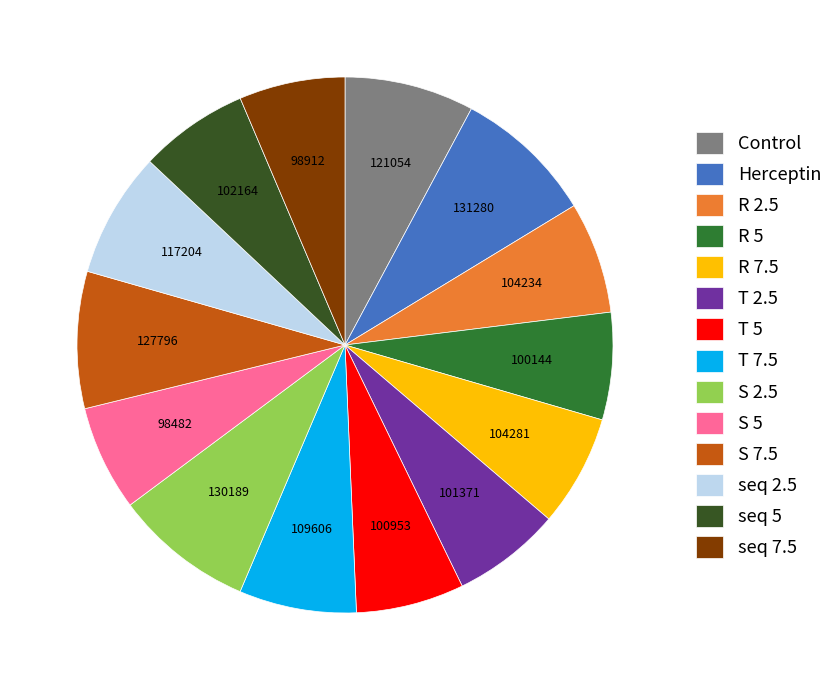

Count the number of slices in the pie.

14